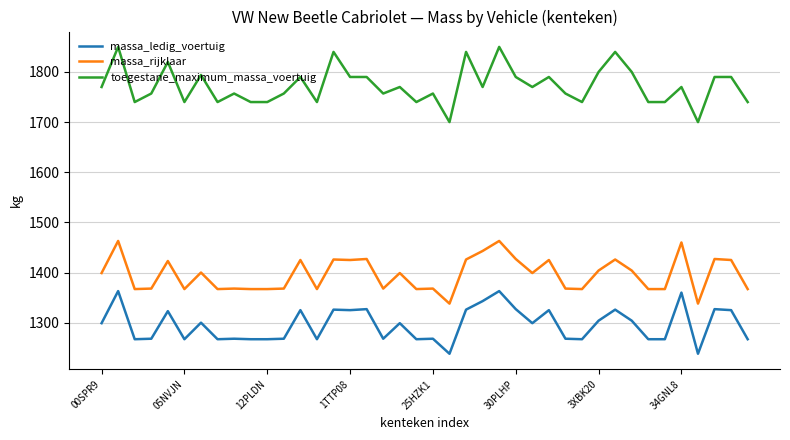

What is the lowest value of the toegestane_maximum_massa_voertuig series?

1700